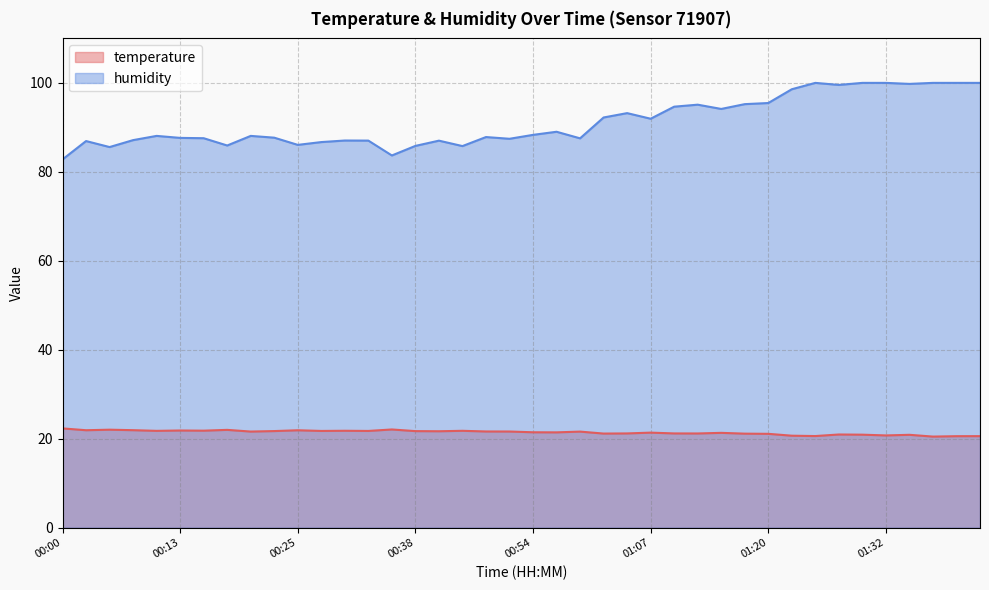

What is the total value across all series at 00:38?

107.5